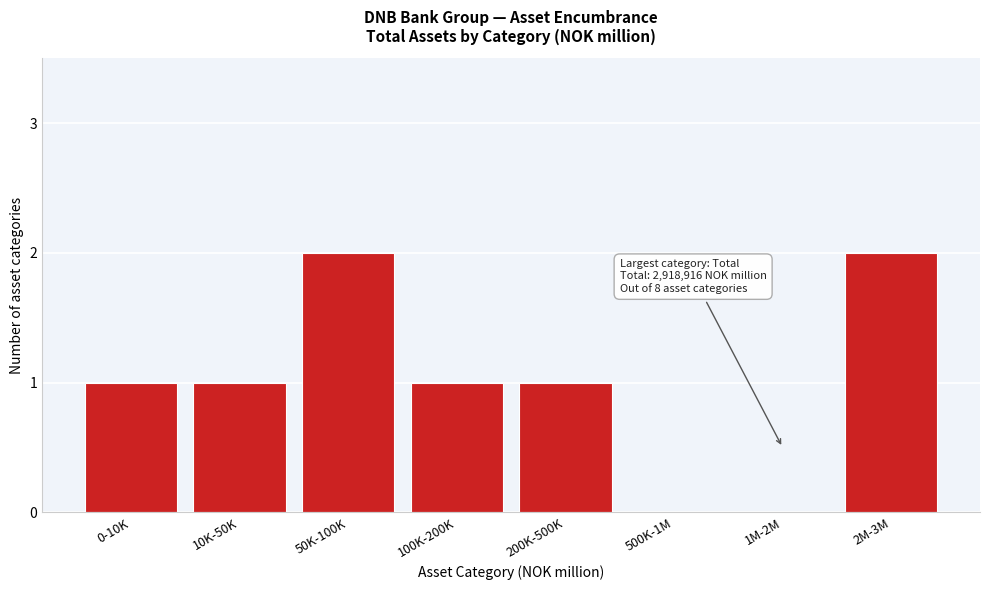

Reading right to left, extract all data points from this chart.

2M-3M=2	1M-2M=0	500K-1M=0	200K-500K=1	100K-200K=1	50K-100K=2	10K-50K=1	0-10K=1